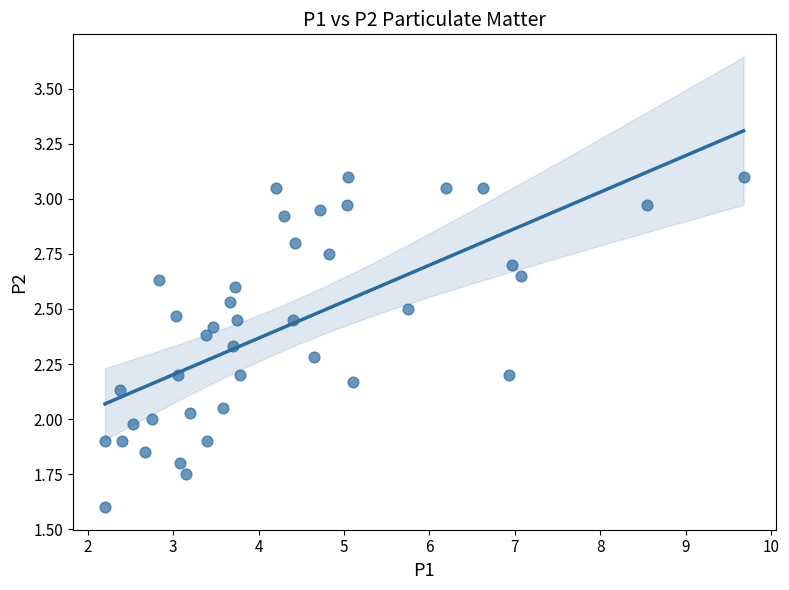

What is the range of X values (max minus min)?

7.5